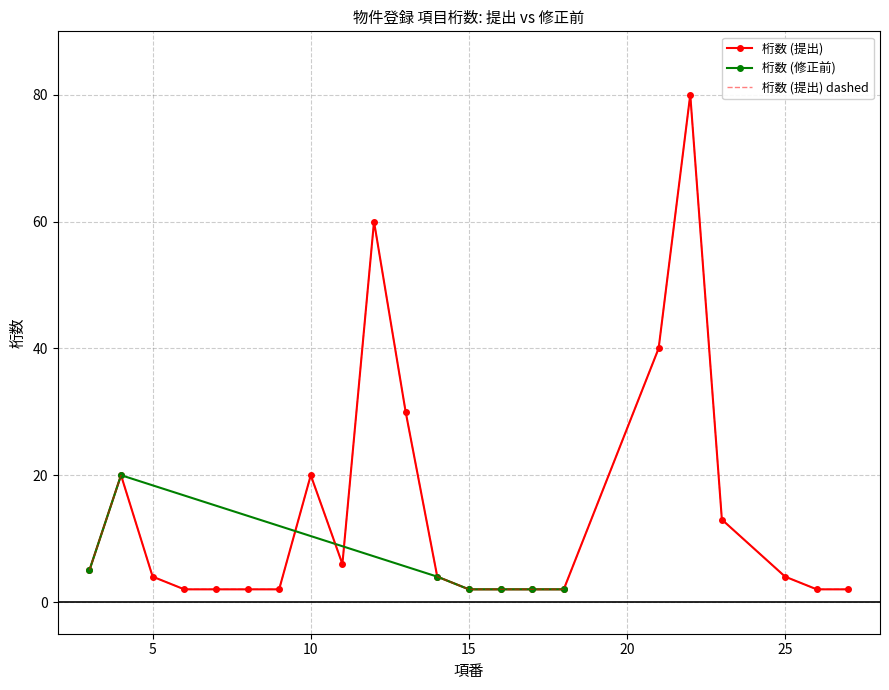

How many lines are shown in the chart?

2